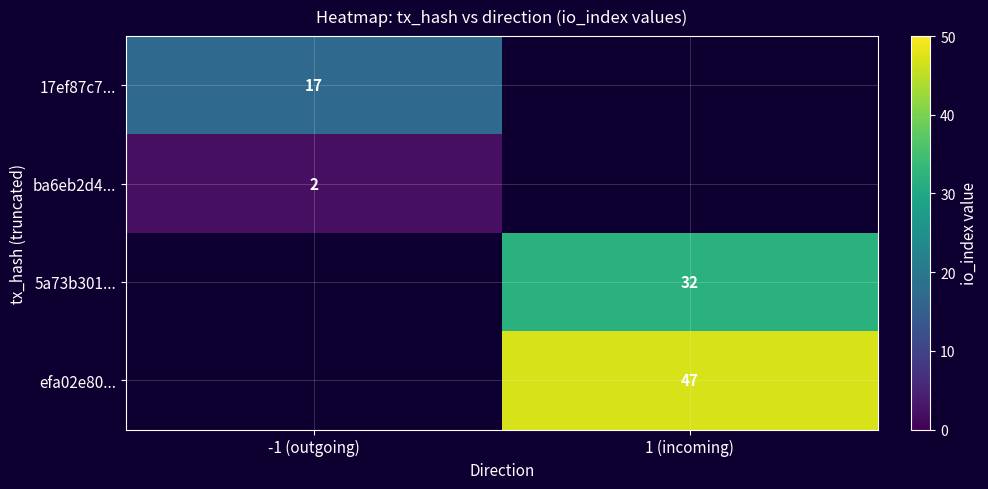

Is it true that 17ef87c7... equals 23 at -1 (outgoing)?

False